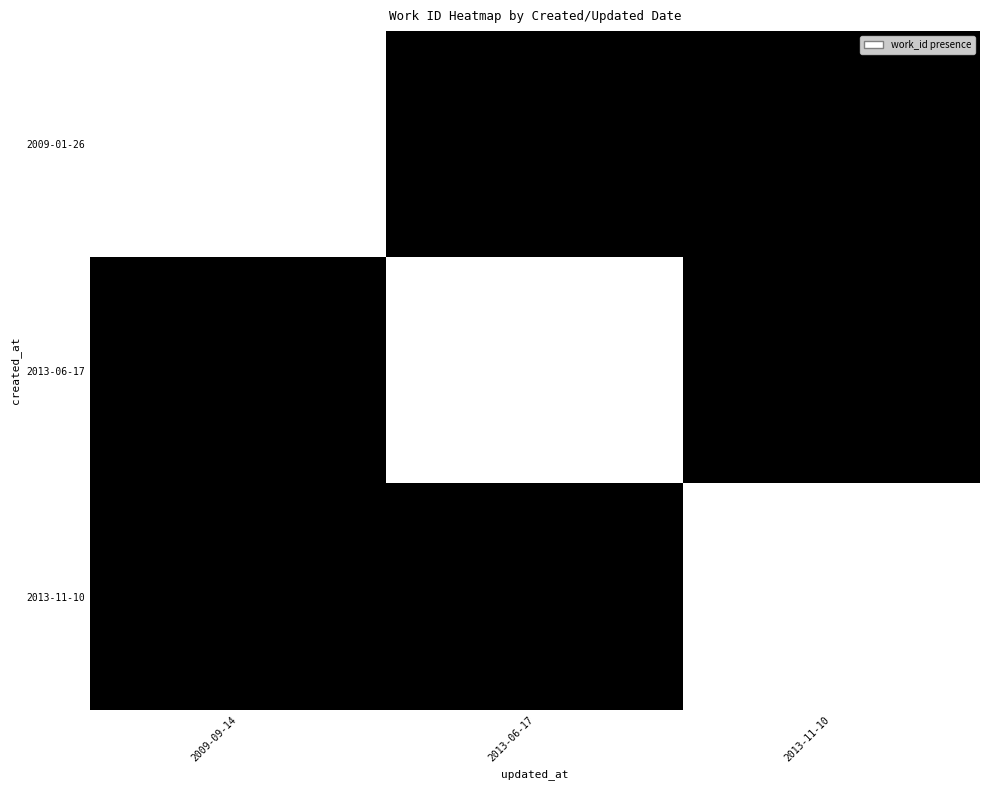

How many data points in 2009-01-26 are above 0?

1